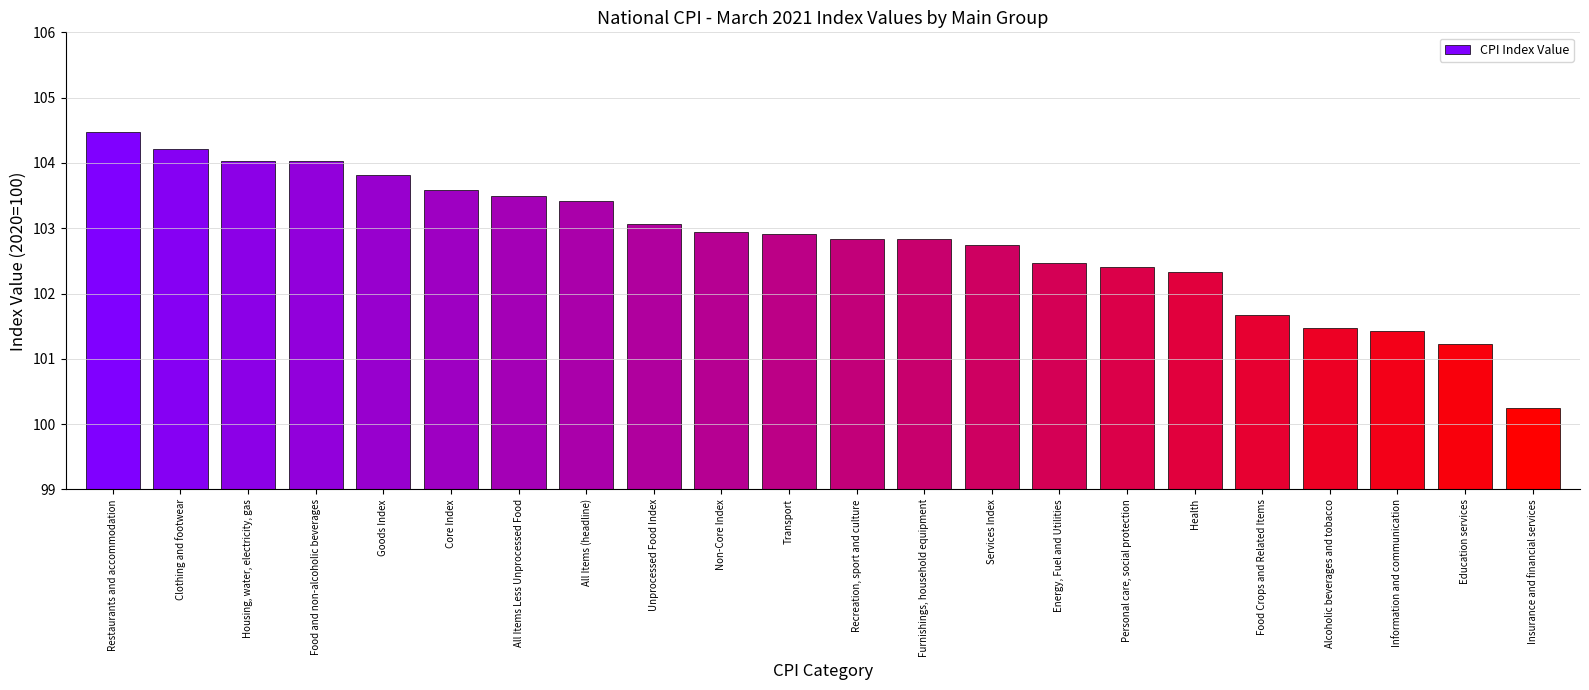

How many bars are there in total?

22